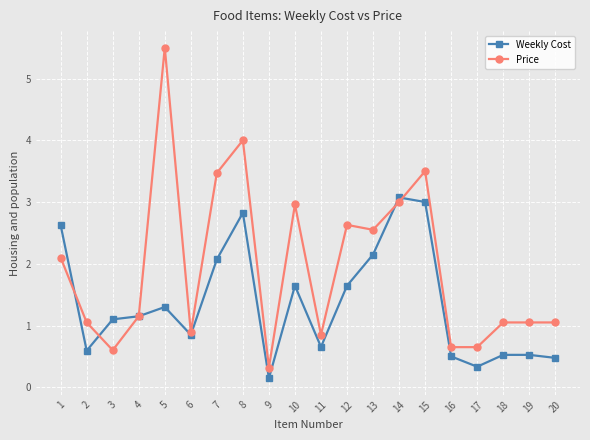

Is the value of Weekly Cost at 8 greater than the value of Price at 5?

No